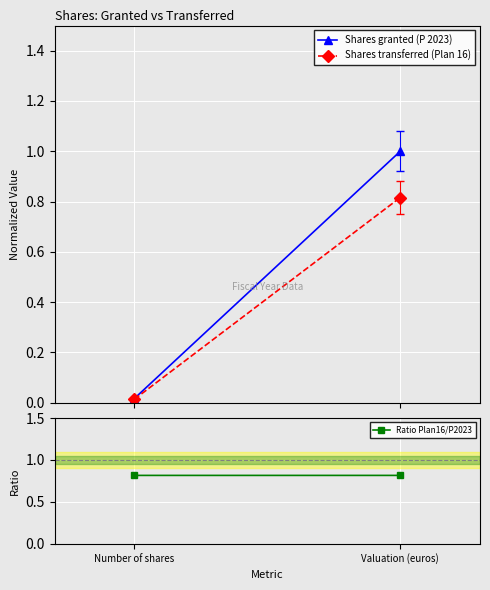

Rank the series at Number of shares from highest to lowest value.

Ratio Plan16/P2023, Shares granted (P 2023), Shares transferred (Plan 16)